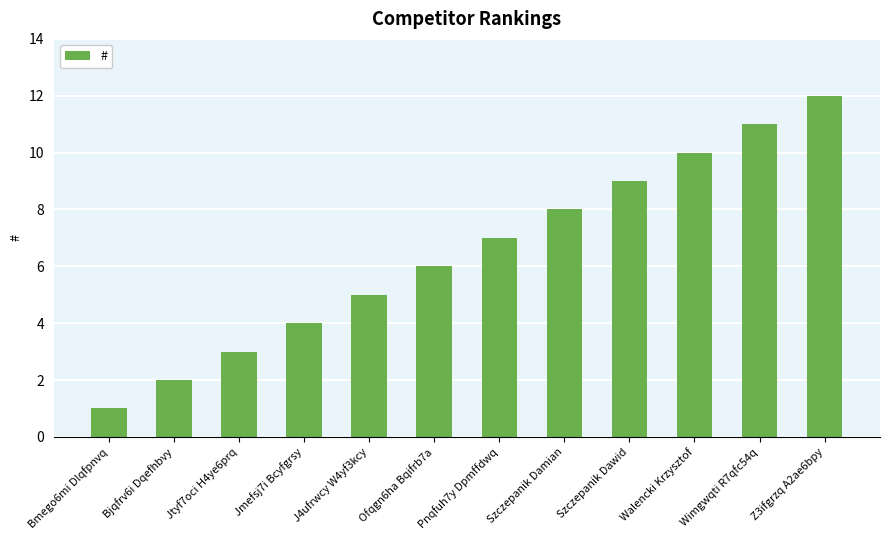

Does the chart contain stacked bars?

No